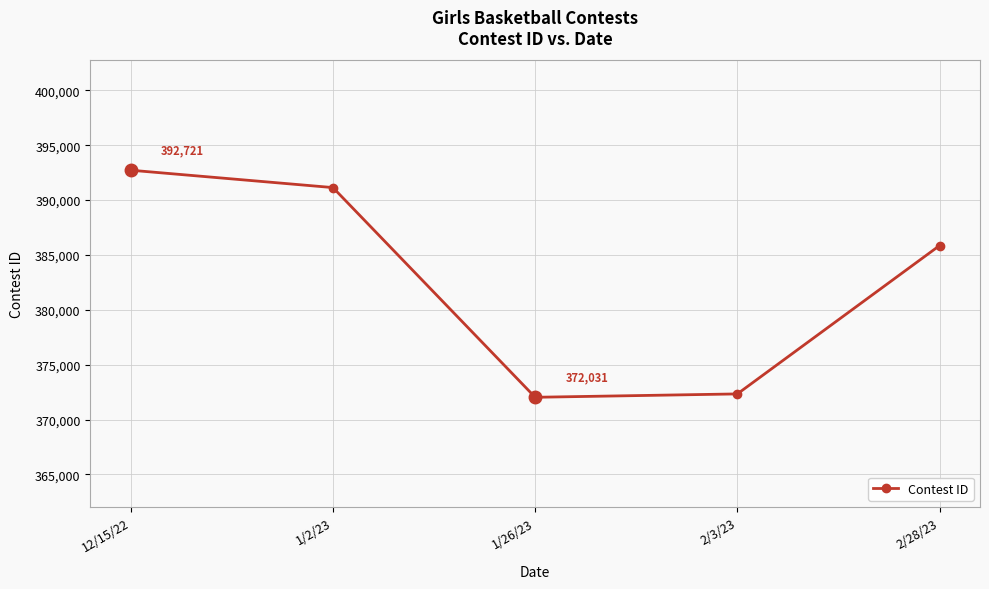

What is the sum of all values?

1914083